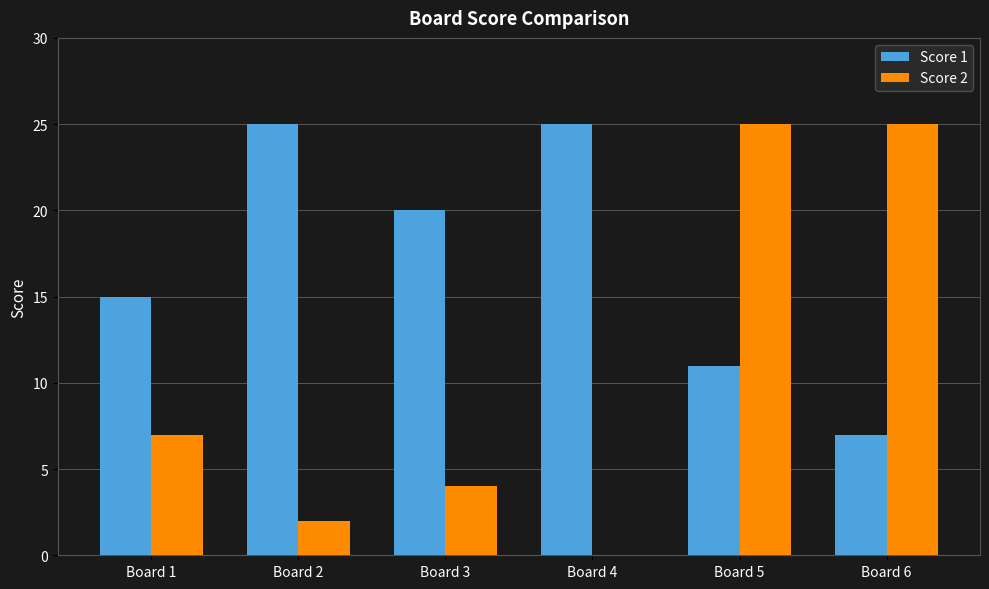

Is the value of Score 2 at Board 2 greater than the value of Score 1 at Board 6?

No